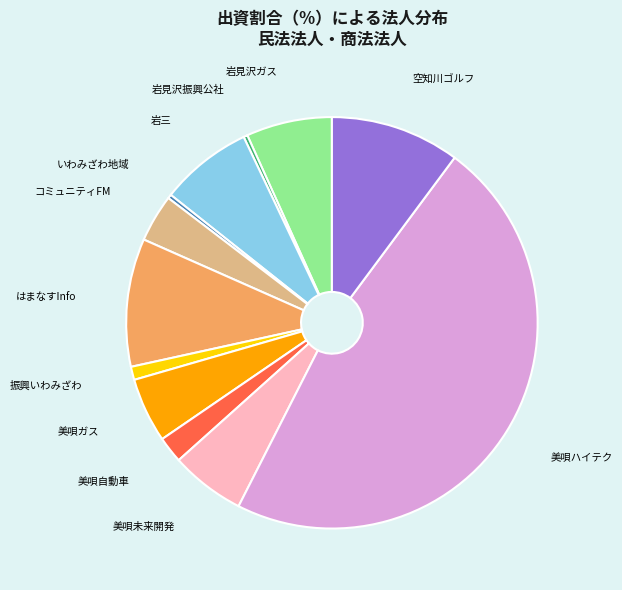

Is there any slice that represents more than half of the pie?

No